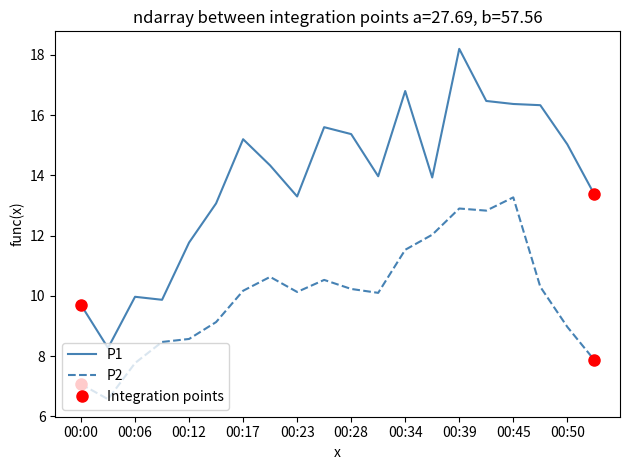

True or false: P1 and P2 intersect in this chart.

False